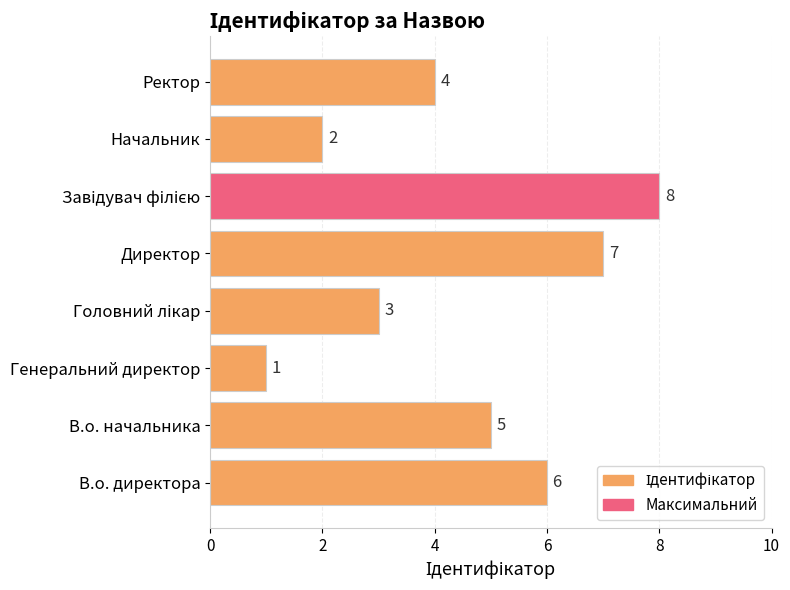

What is the difference between the maximum and minimum values?

7